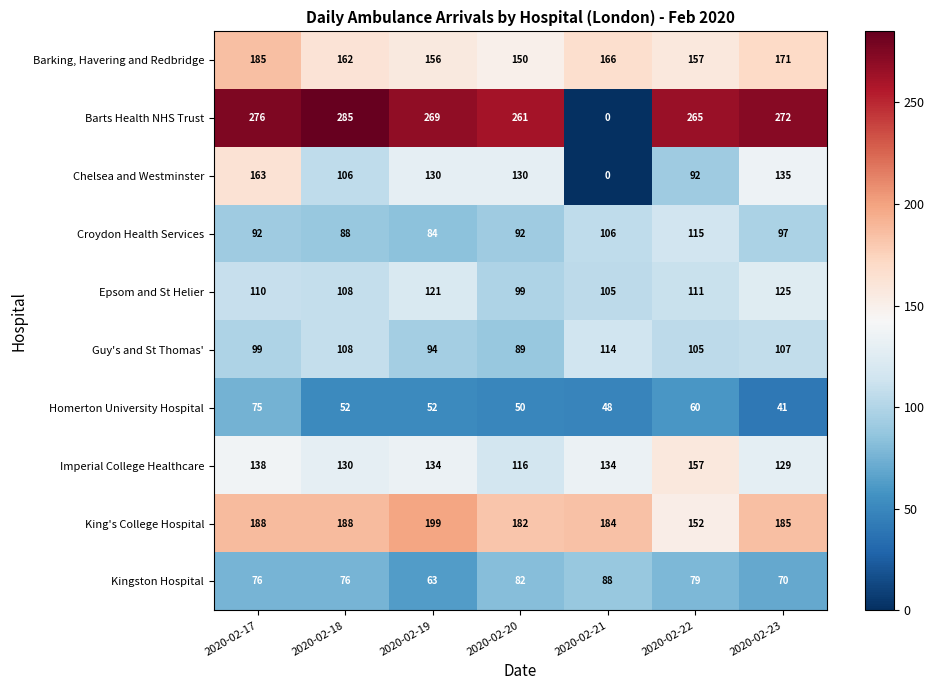

The value of Kingston Hospital at 2020-02-19 is 39. True or false?

False